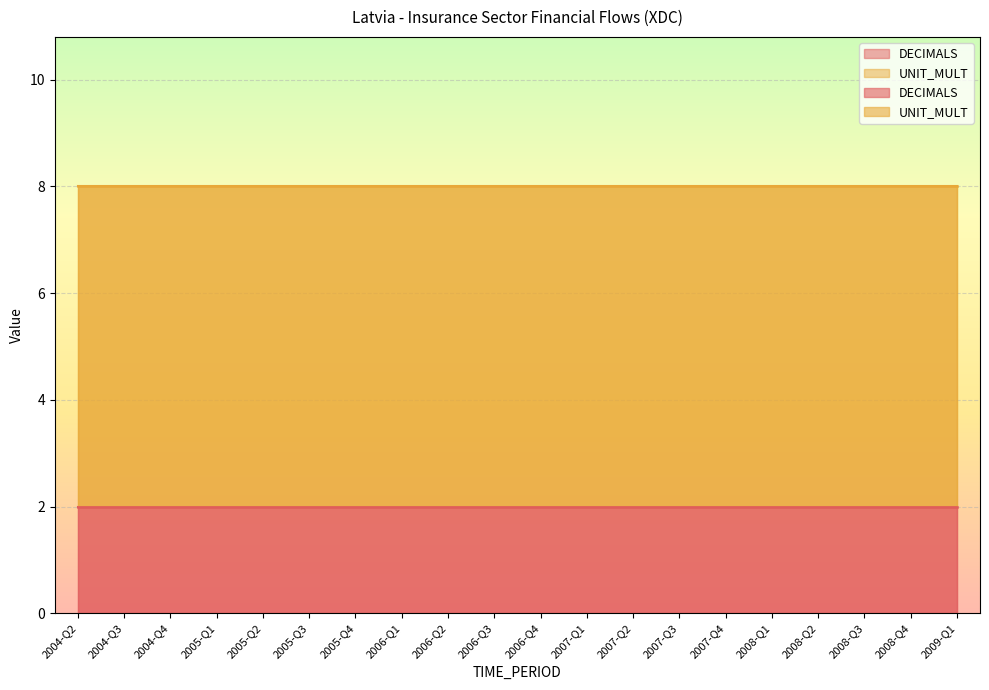

What is the label of the 8th point from the right?

2007-Q2